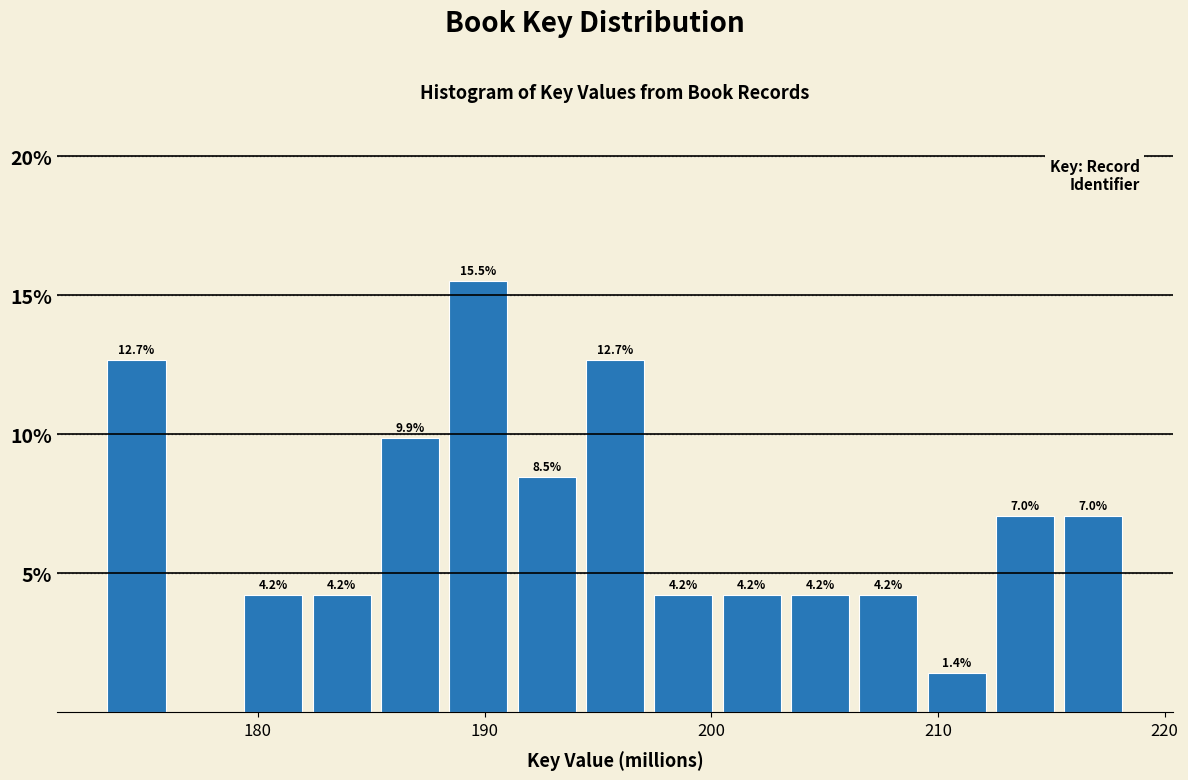

Around what value on the x-axis is the tallest bar? Give the approximate position of its centre, as read against the axis.

190